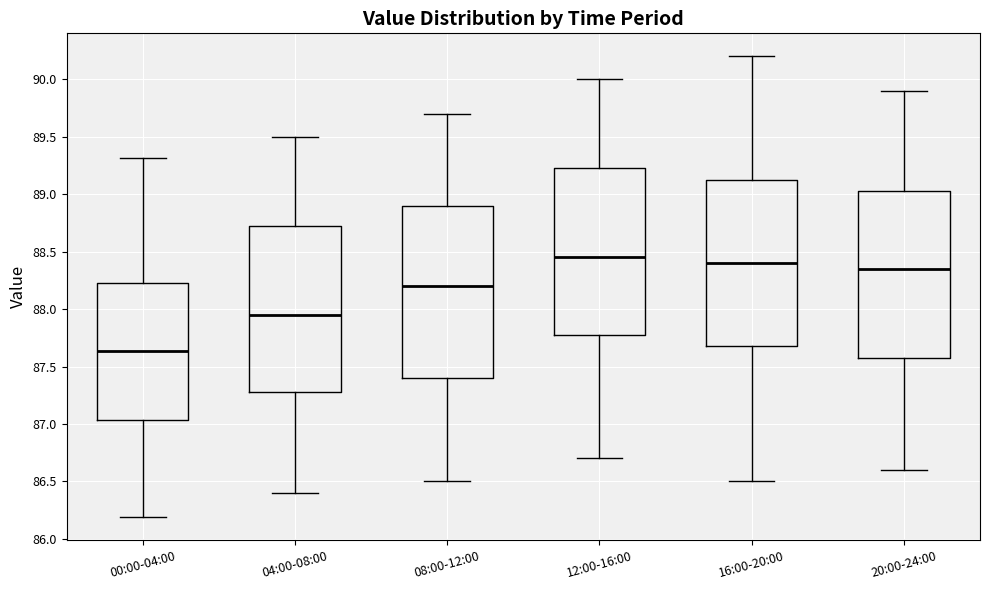

Reading left to right, read every box against the y-axis: the position of its median line, the range the box covers, and the ends of its whiskers. The values are not printed on the chart, so give them approximately, as read against the axis.

00:00-04:00: median 87.65, box 87.05 to 88.25, whiskers 86.20 to 89.30
04:00-08:00: median 87.95, box 87.30 to 88.75, whiskers 86.40 to 89.50
08:00-12:00: median 88.20, box 87.40 to 88.90, whiskers 86.50 to 89.70
12:00-16:00: median 88.45, box 87.80 to 89.25, whiskers 86.70 to 90.00
16:00-20:00: median 88.40, box 87.70 to 89.15, whiskers 86.50 to 90.20
20:00-24:00: median 88.35, box 87.60 to 89.05, whiskers 86.60 to 89.90